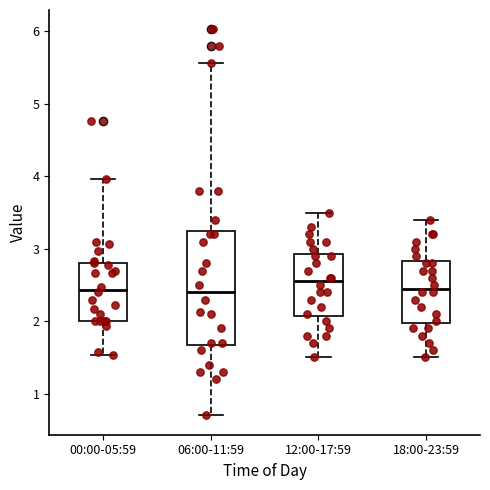

Which box is the tallest, from its lower edge to its upper edge?

06:00-11:59